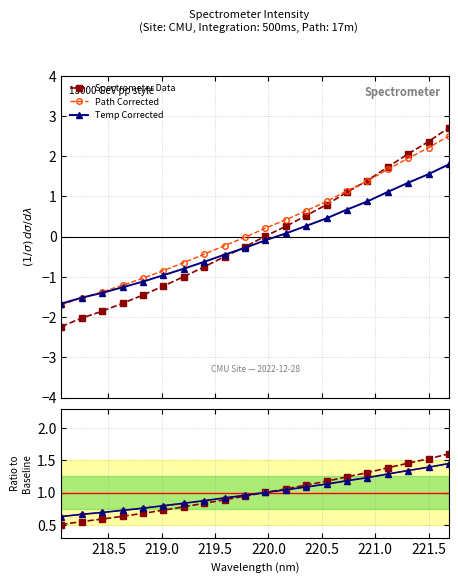

How many lines are shown in the chart?

3